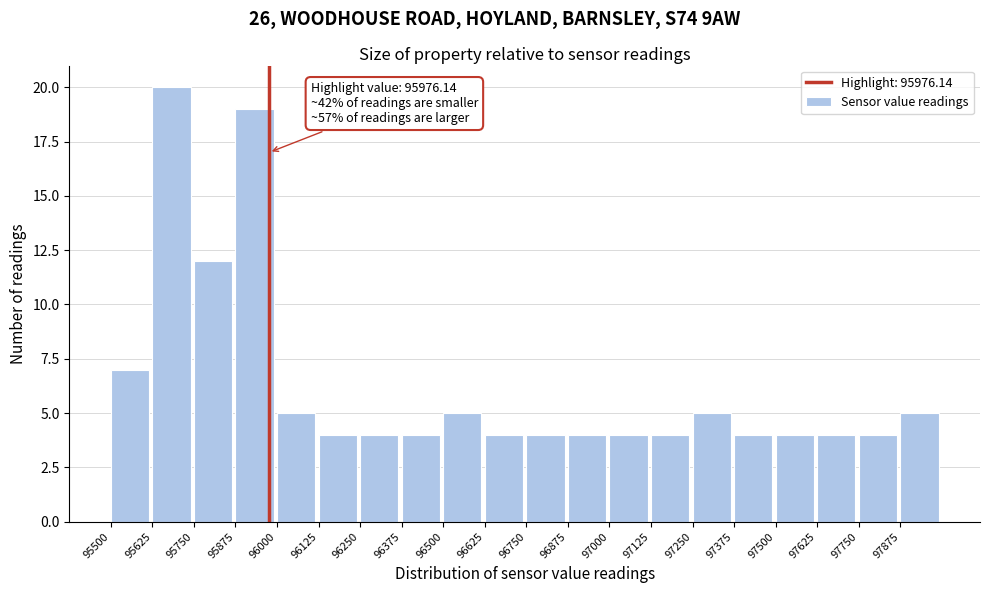

Over which range of the x-axis is the bar tallest?

95625 to 95750